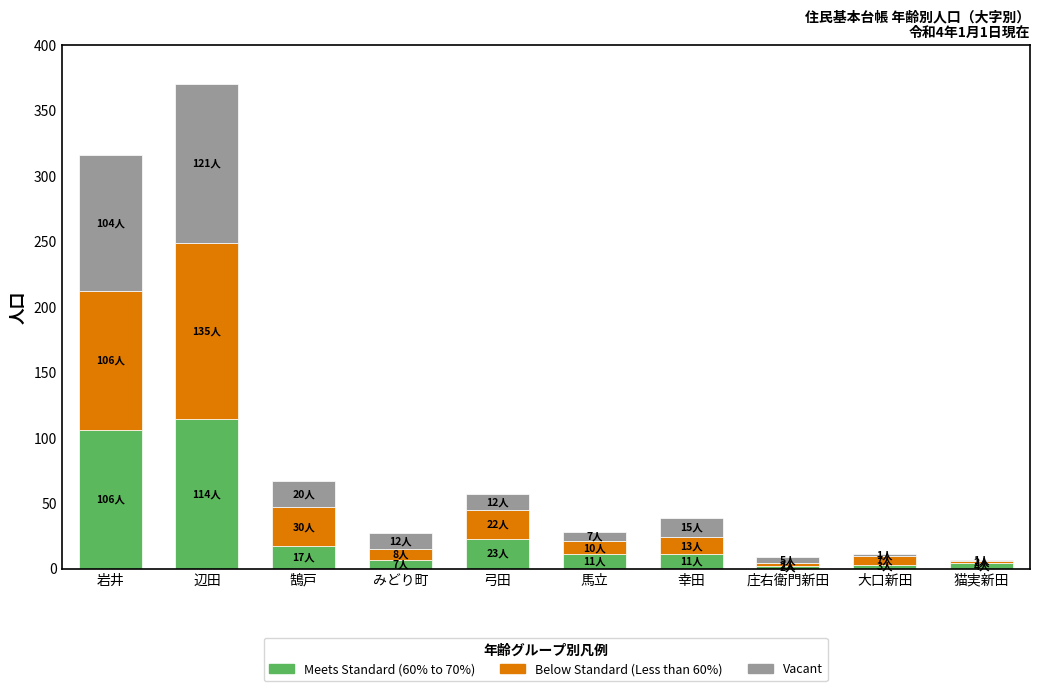

At which category is the sum across all series the highest?

辺田